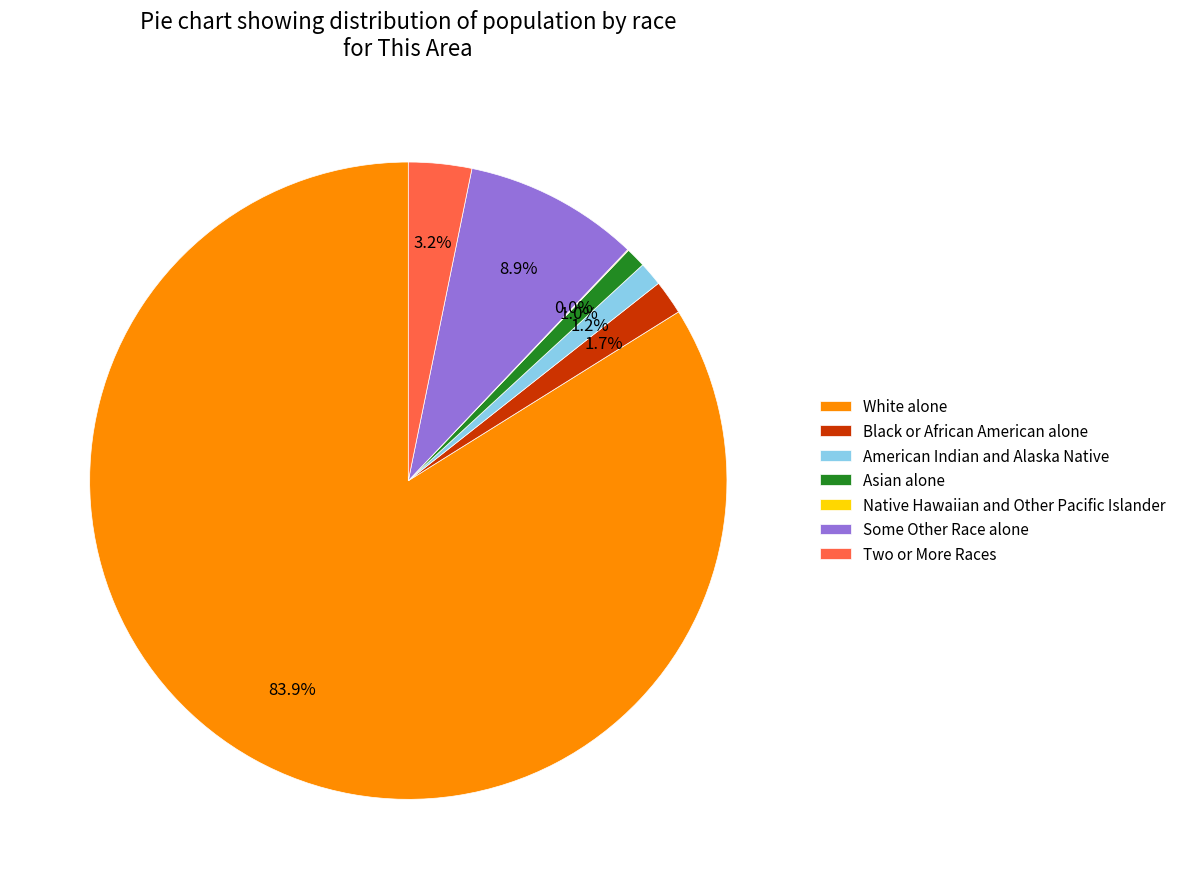

What is the ratio of the value at Asian alone to the value at Two or More Races?

0.3